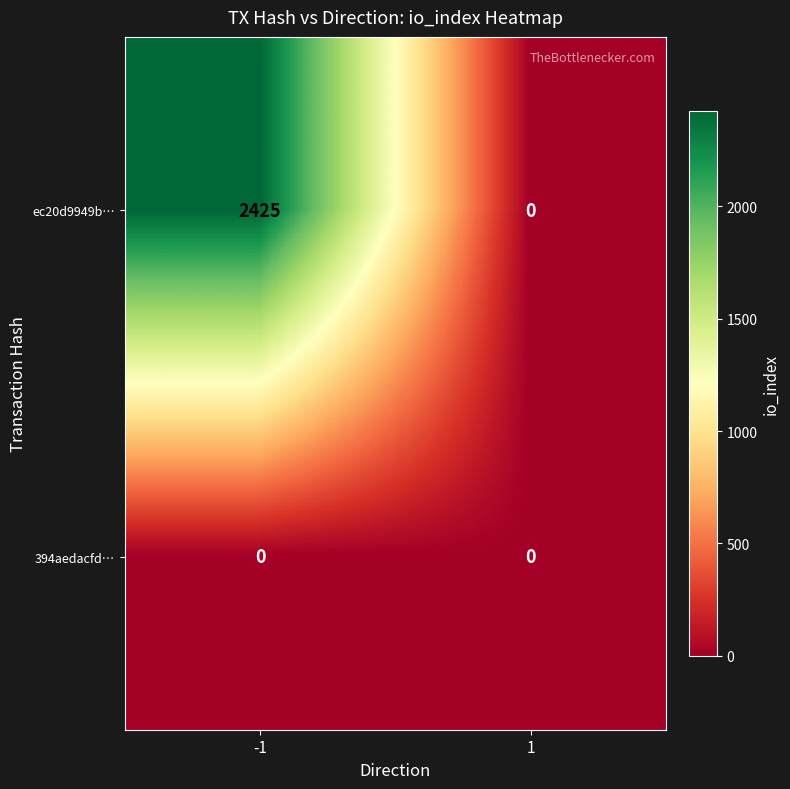

What is the difference between the ec20d9949b… values at -1 and 1?

2425